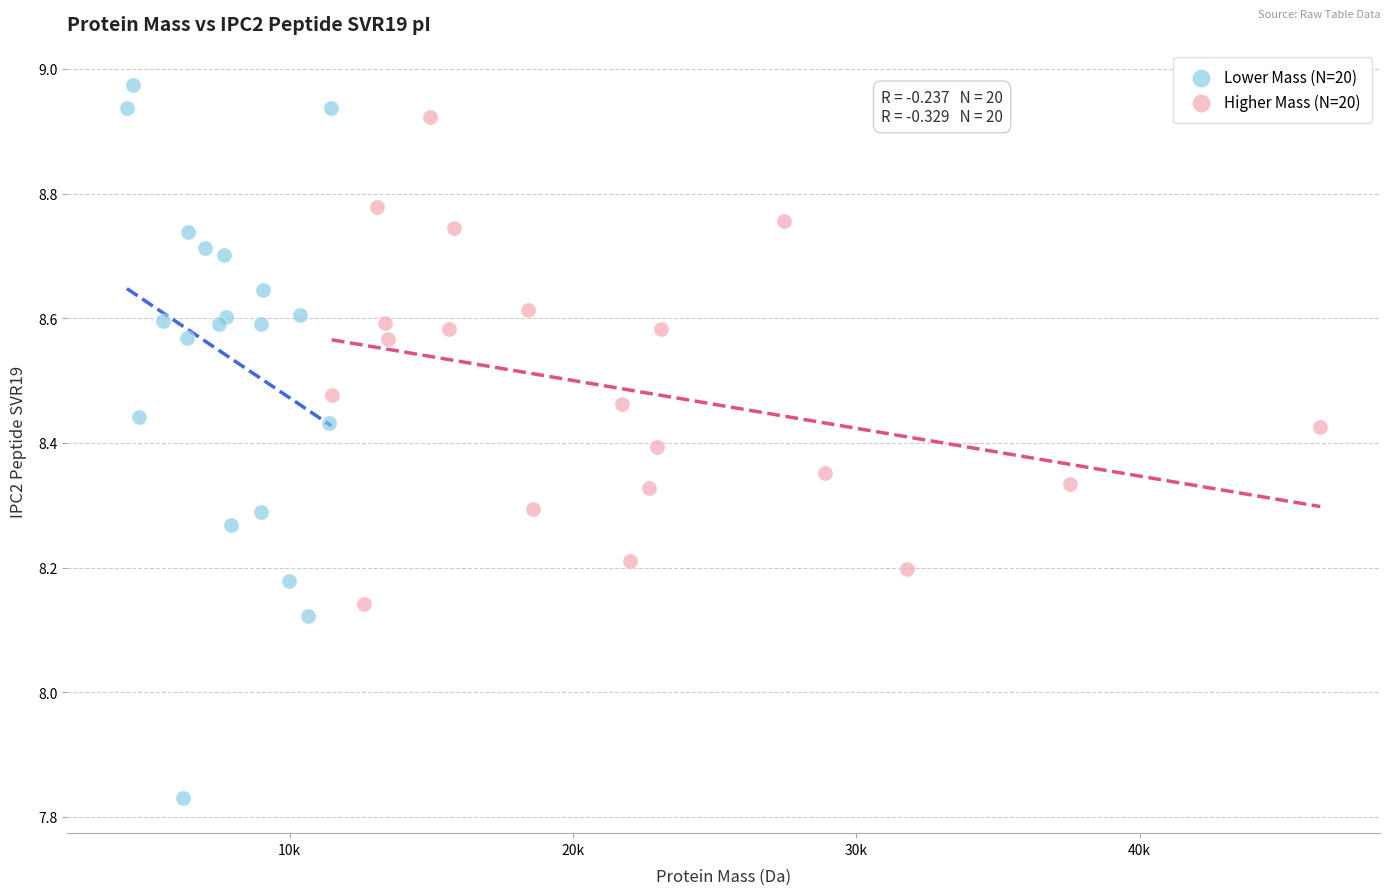

What are all the series names shown in the legend?

Lower Mass (N=20), Higher Mass (N=20)